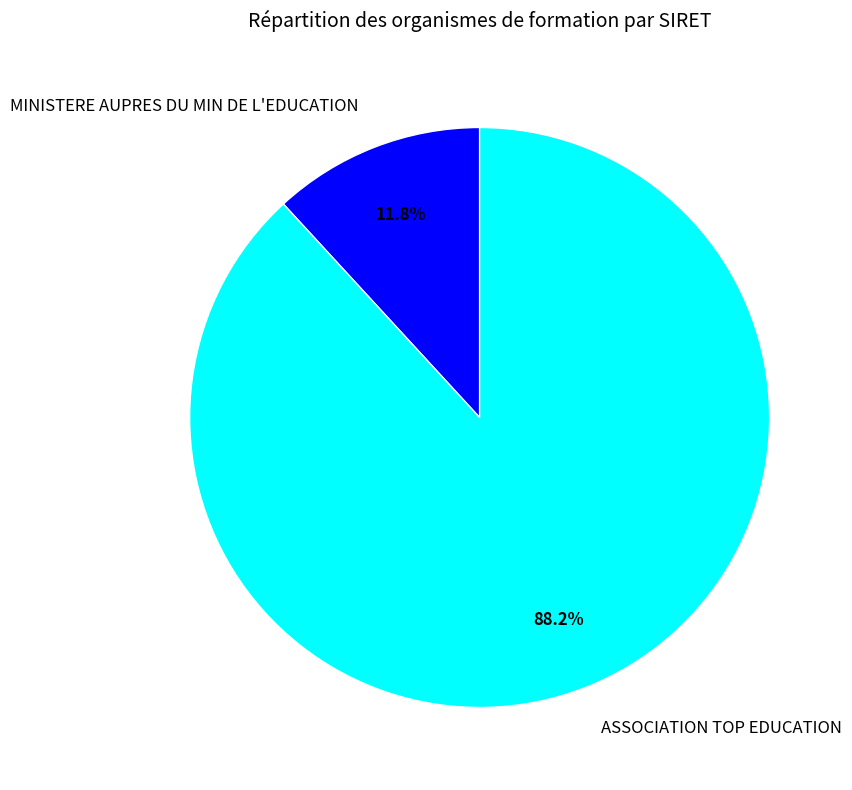

Count the number of slices in the pie.

2